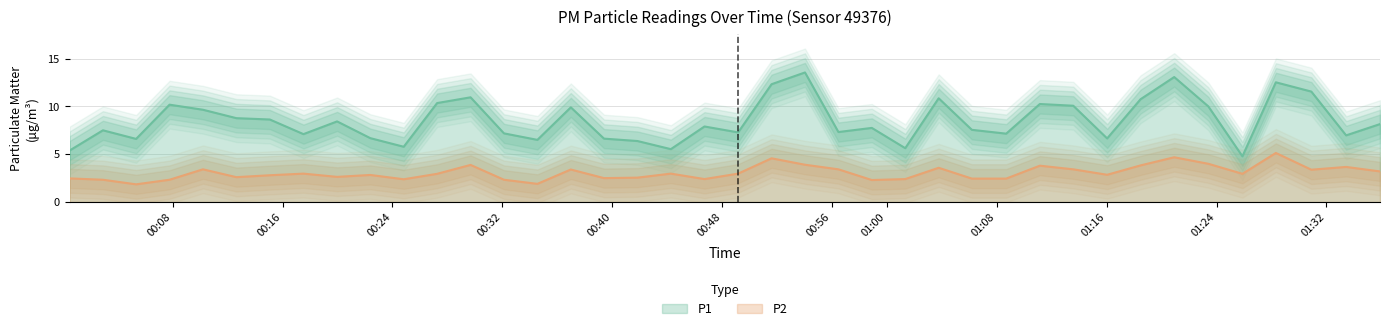

What is the minimum value for P2?

1.9